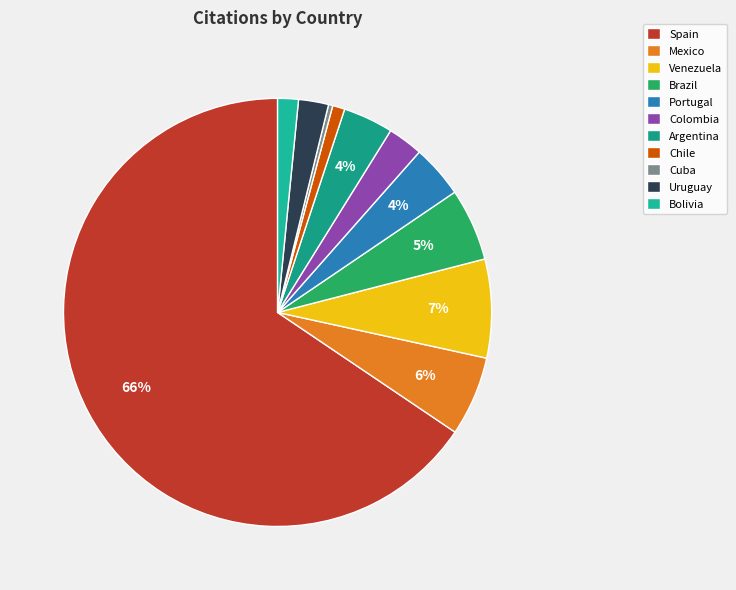

To the nearest percent, what is the average slice percentage?

9%